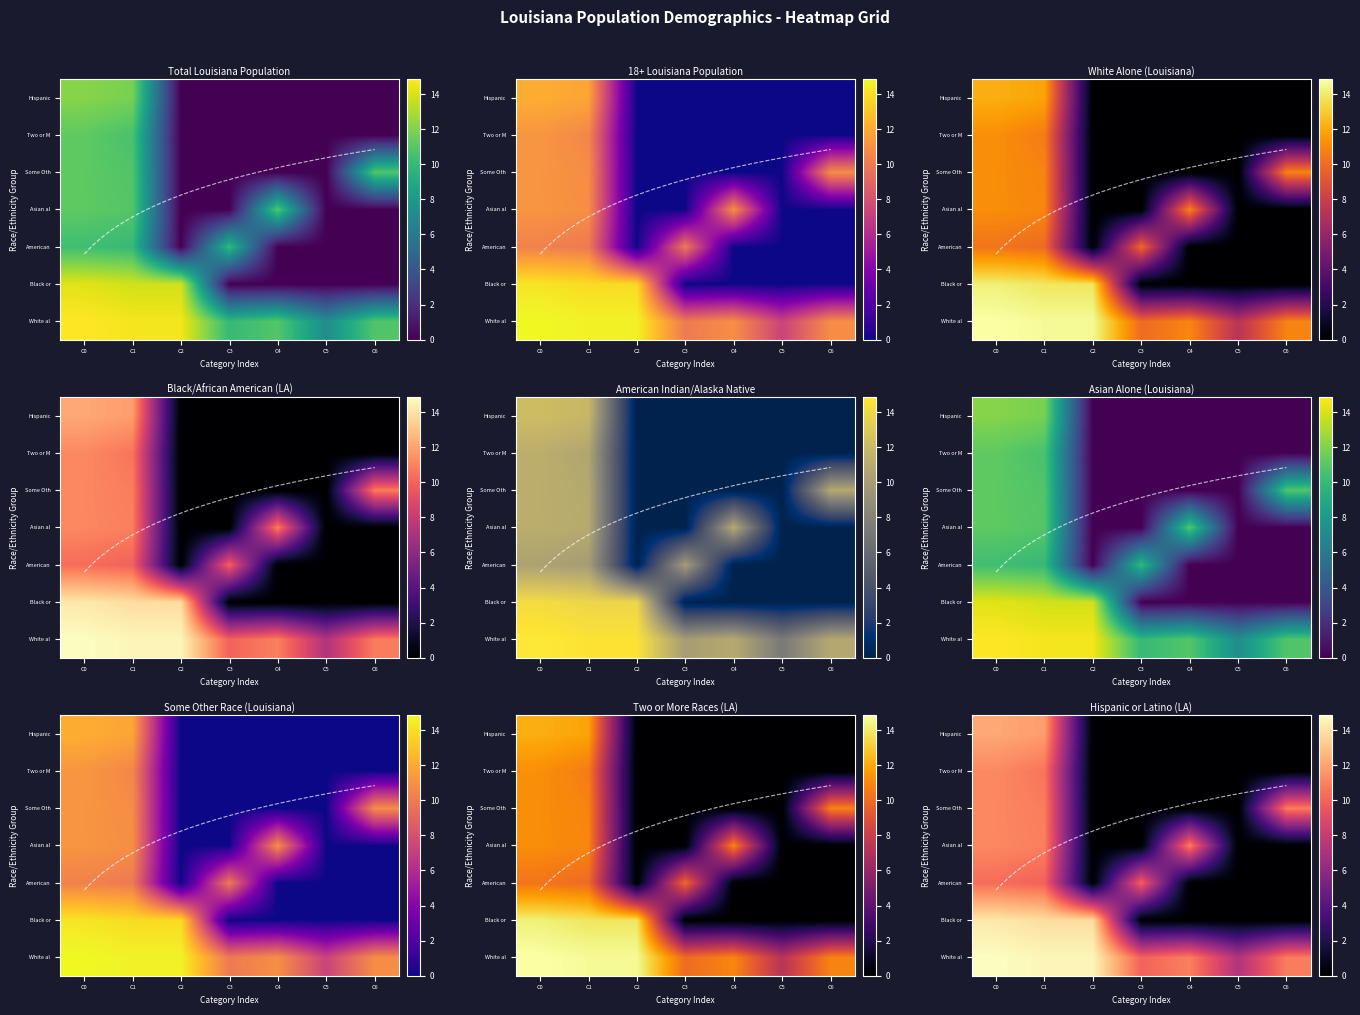

What is the total value across all series at C3?

10.0